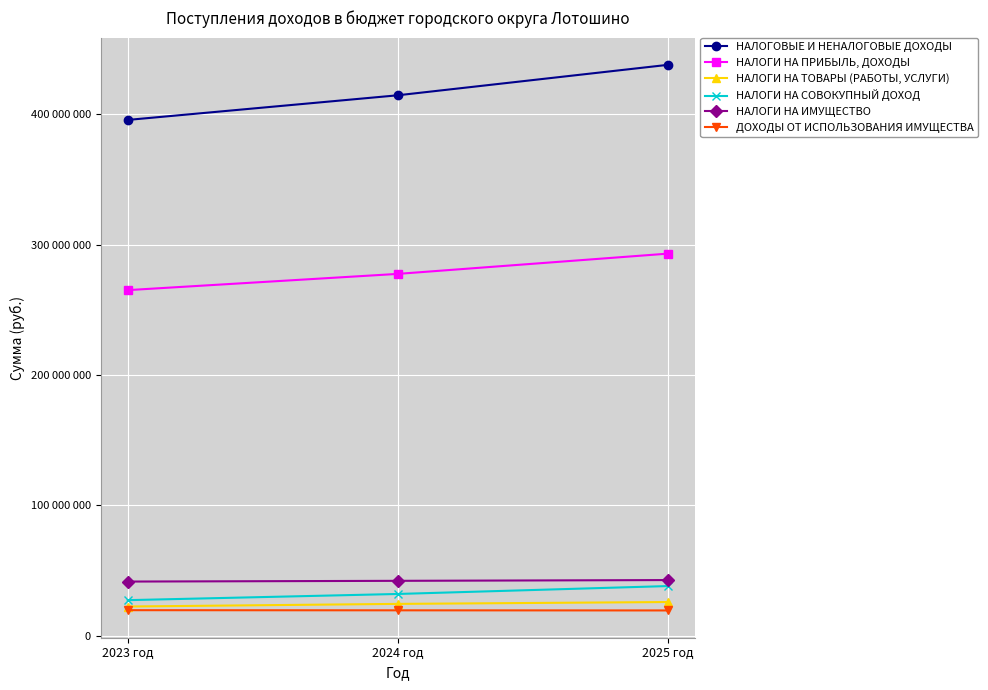

Which series has the widest spread of values?

НАЛОГОВЫЕ И НЕНАЛОГОВЫЕ ДОХОДЫ